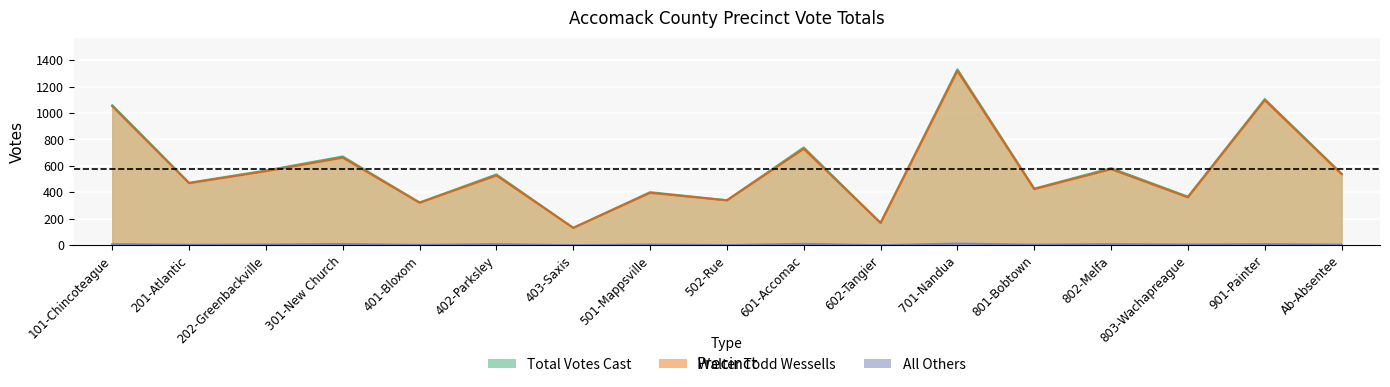

Reading left to right, what are all the values shown in this chart?

Walter Todd Wessells: 101-Chincoteague=1051	201-Atlantic=469	202-Greenbackville=560	301-New Church=662	401-Bloxom=321	402-Parksley=527	403-Saxis=131	501-Mappsville=396	502-Rue=339	601-Accomac=729	602-Tangier=168	701-Nandua=1318	801-Bobtown=424	802-Melfa=575	803-Wachapreague=362	901-Painter=1097	Ab-Absentee=537
All Others: 101-Chincoteague=8	201-Atlantic=3	202-Greenbackville=5	301-New Church=9	401-Bloxom=2	402-Parksley=8	403-Saxis=0	501-Mappsville=5	502-Rue=1	601-Accomac=10	602-Tangier=0	701-Nandua=12	801-Bobtown=4	802-Melfa=8	803-Wachapreague=5	901-Painter=8	Ab-Absentee=4
Total Votes Cast: 101-Chincoteague=1059	201-Atlantic=472	202-Greenbackville=565	301-New Church=671	401-Bloxom=323	402-Parksley=535	403-Saxis=131	501-Mappsville=401	502-Rue=340	601-Accomac=739	602-Tangier=168	701-Nandua=1330	801-Bobtown=428	802-Melfa=583	803-Wachapreague=367	901-Painter=1105	Ab-Absentee=541